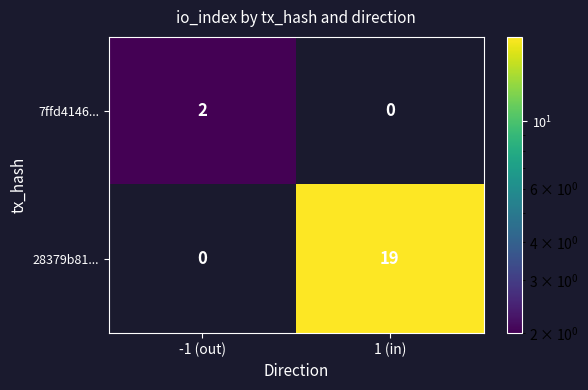

What is the difference between the maximum and minimum values in the 28379b81... series?

19